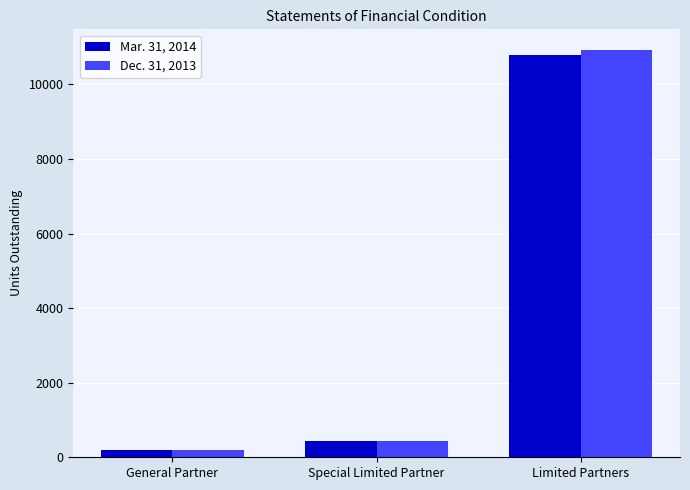

What is the minimum value for Dec. 31, 2013?

202.6